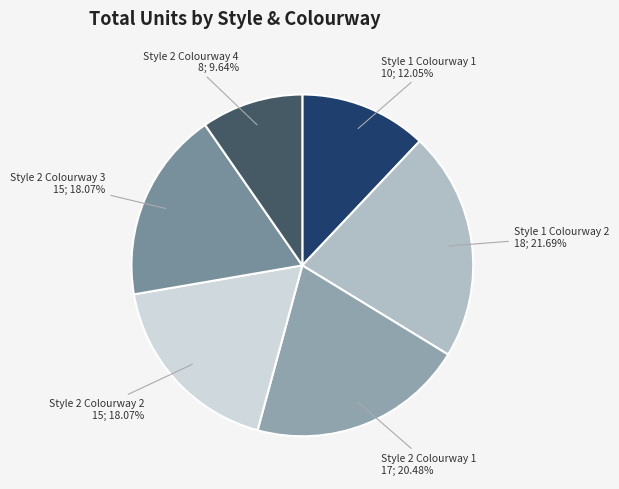

How many slices are in this pie chart?

6